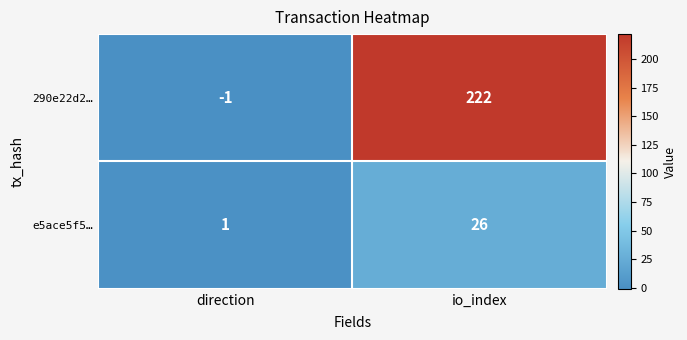

What is the sum of all e5ace5f5… values?

27